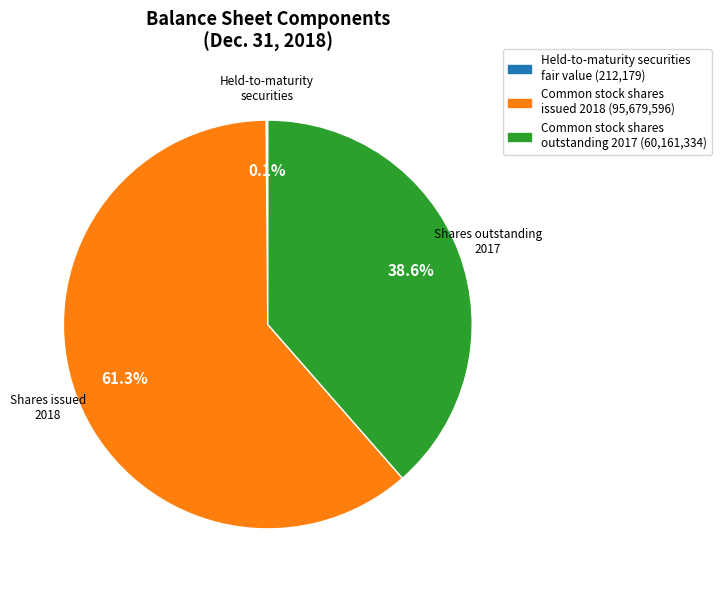

Combined, what portion of the pie is Common stock shares issued 2018 (95,679,596) and Common stock shares outstanding 2017 (60,161,334)?

99.9%